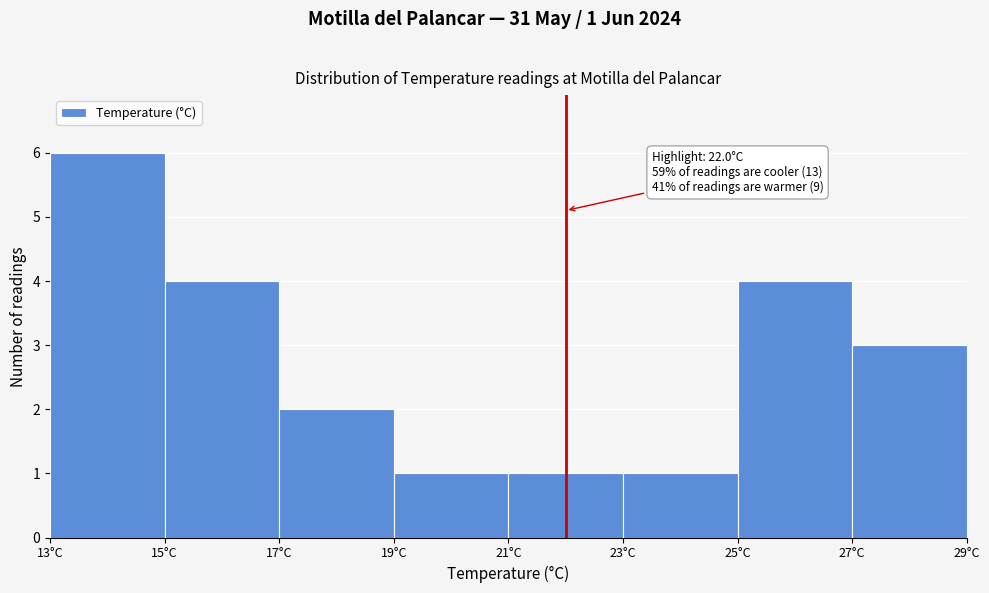

Over which range of the x-axis is the bar tallest?

13 to 15